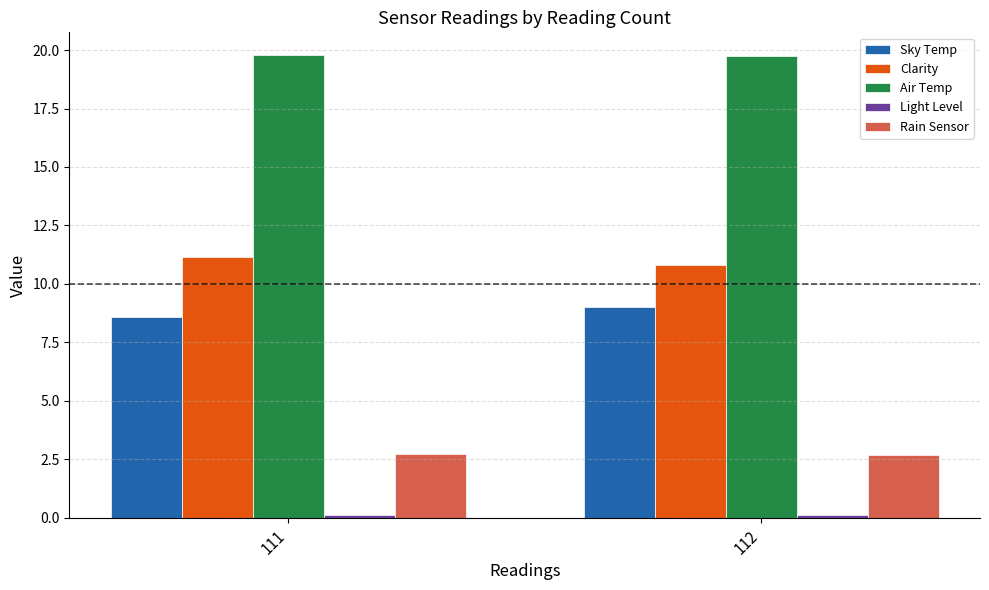

Where is Sky Temp nearest to the value 8?

111